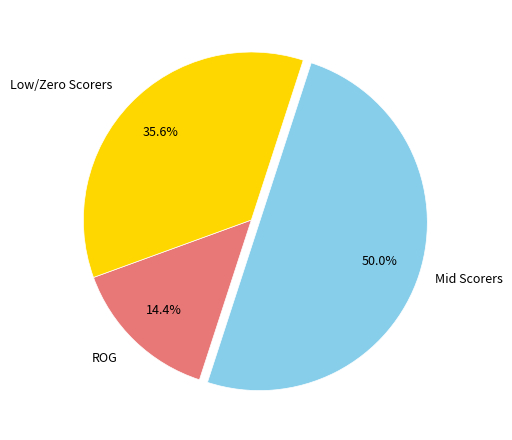

How many slices are in this pie chart?

3